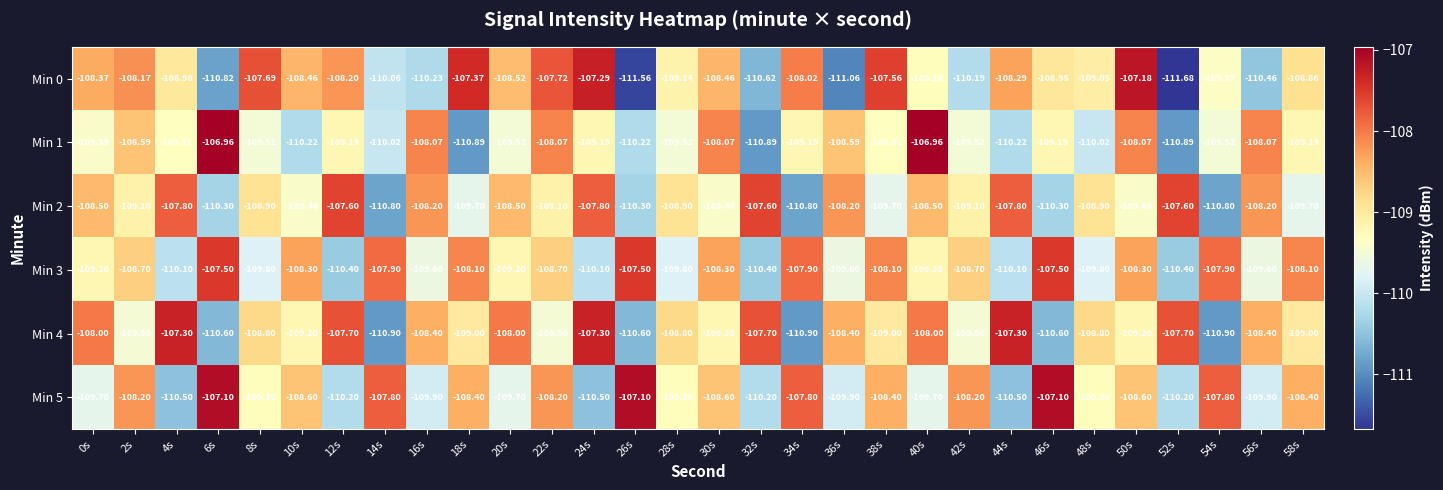

Is the value of Min 5 at 28s greater than the value of Min 1 at 4s?

Yes